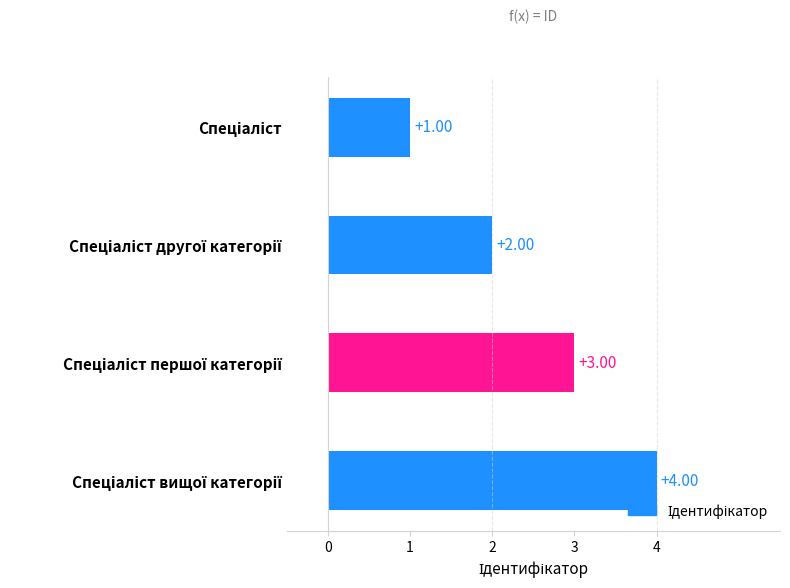

What is the sum of all values?

10